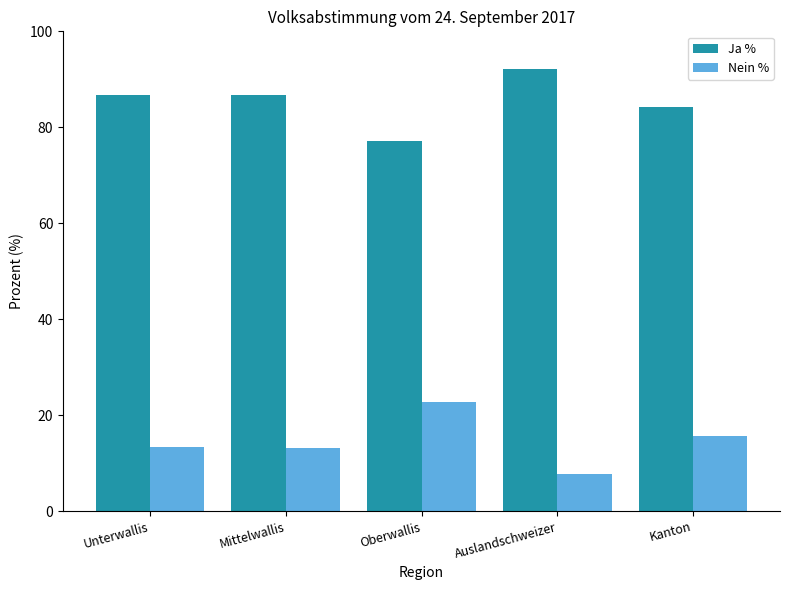

What position from the right is Mittelwallis?

4